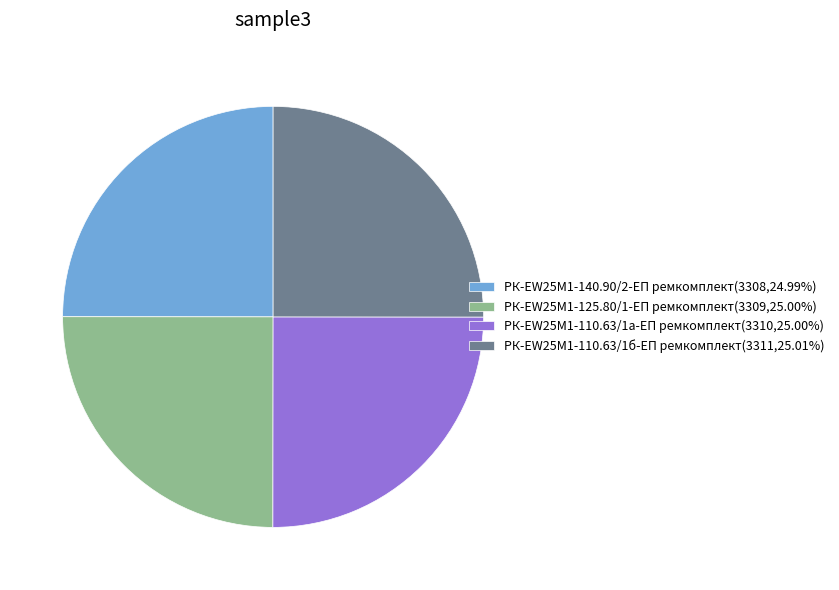

How many segments does this pie chart have?

4